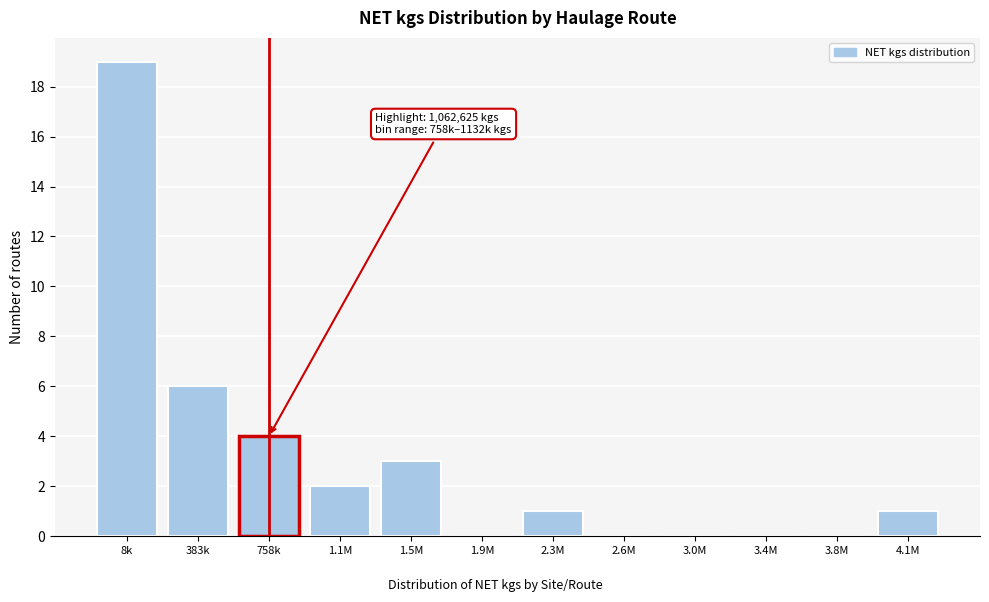

Reading left to right, what are all the values shown in this chart?

8k=19	383k=6	758k=4	1.1M=2	1.5M=3	1.9M=0	2.3M=1	2.6M=0	3.0M=0	3.4M=0	3.8M=0	4.1M=1